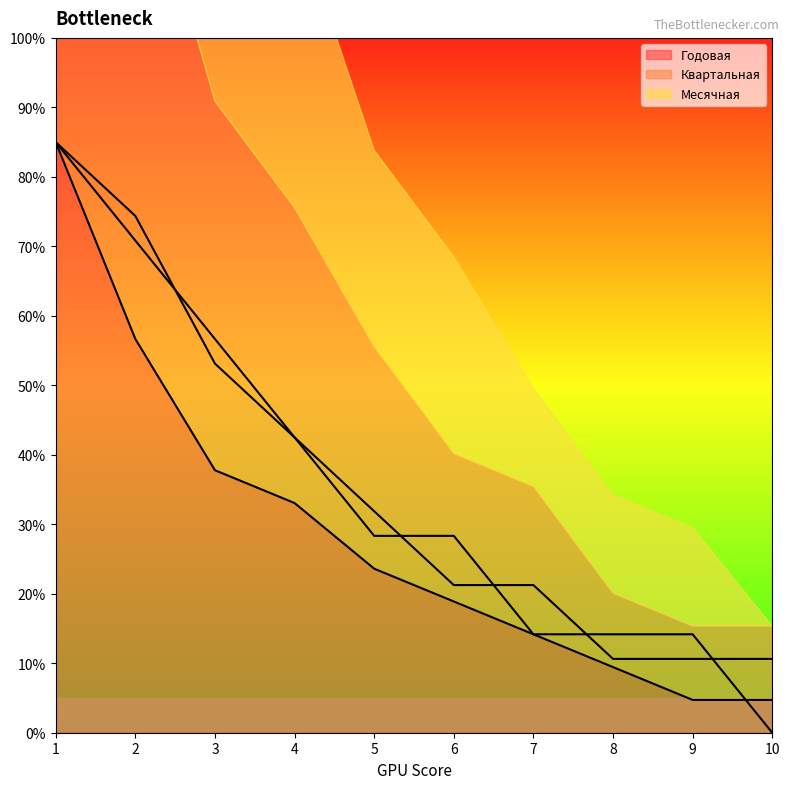

Between 4 and 7, which is larger?

4